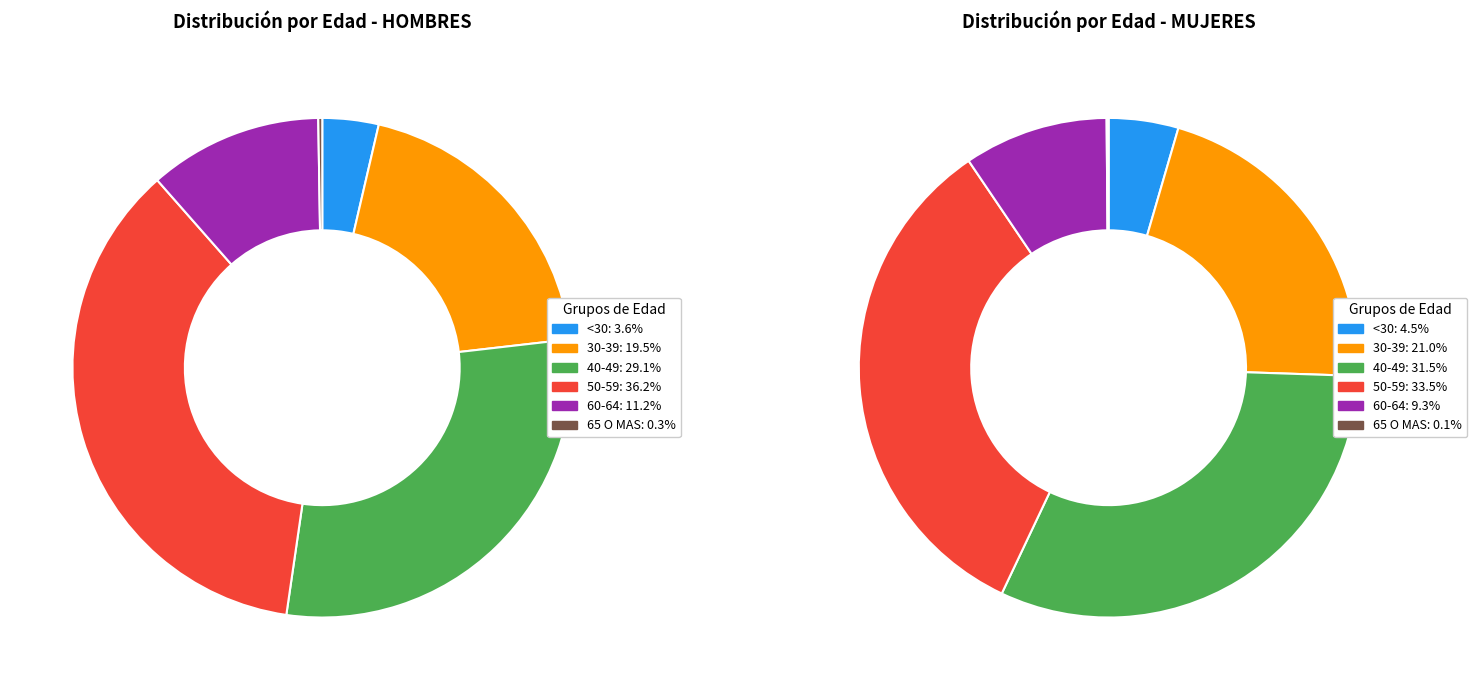

How many segments does this pie chart have?

6